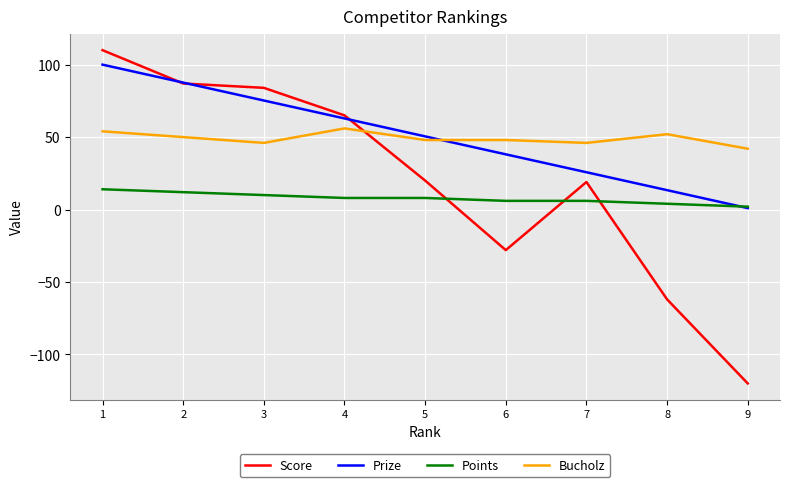

Where is the first local maximum for Score?

7